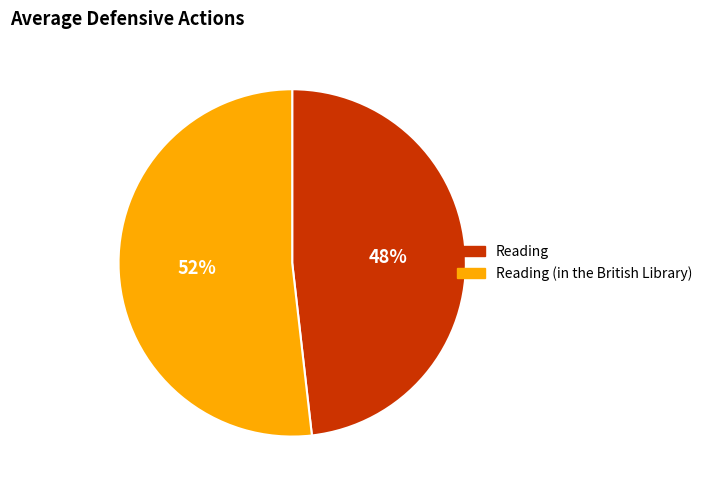

What is the largest slice in the pie chart?

Reading (in the British Library)